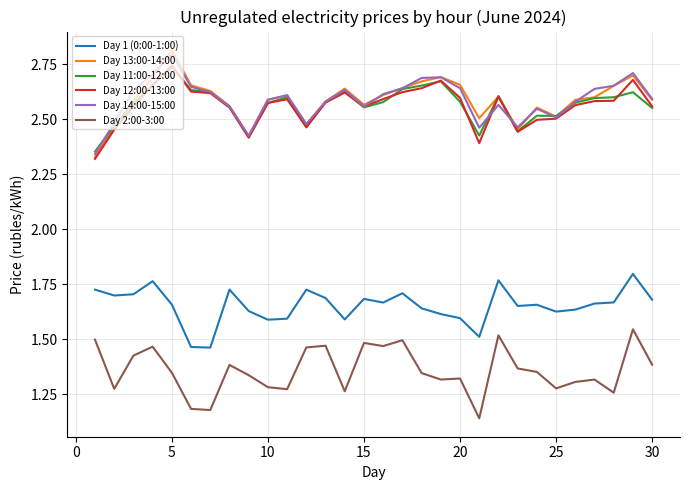

What is the greatest value displayed?

2.8